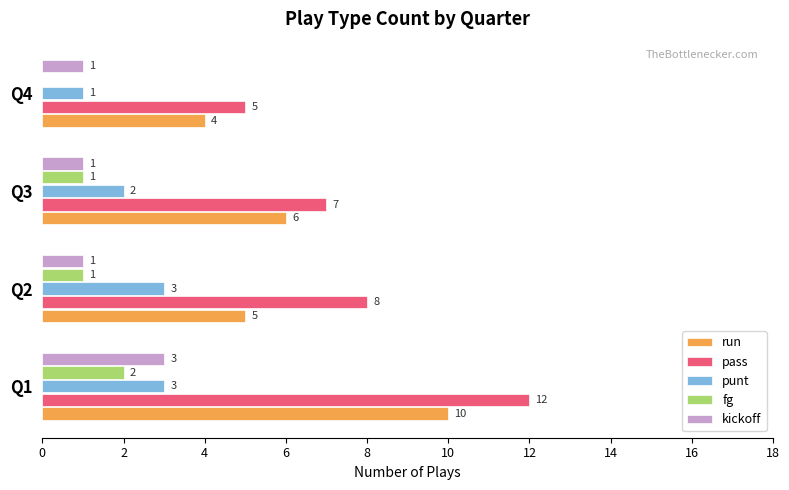

The fg series shows 3 at Q1. True or false?

False